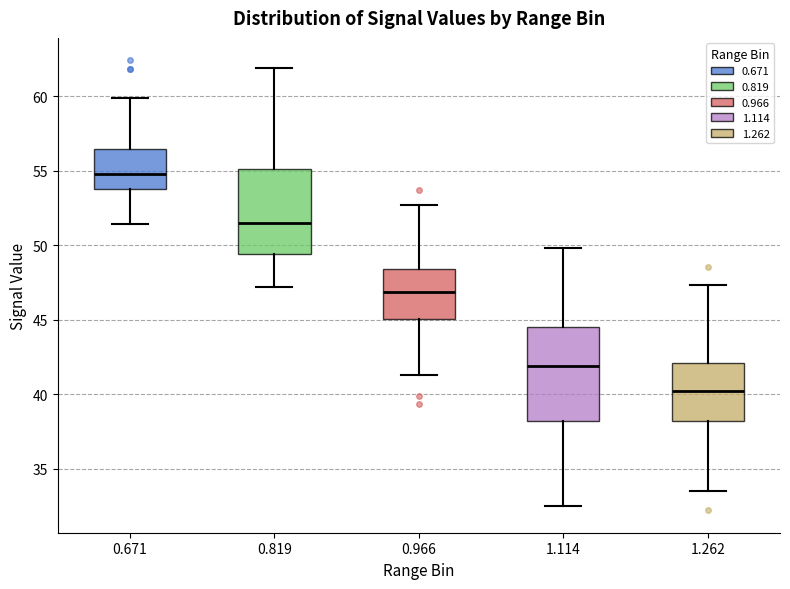

Where is the upper edge of the box at x = 1.262 on the y-axis? The values are not printed on the chart, so give them approximately, as read against the axis.

42.0